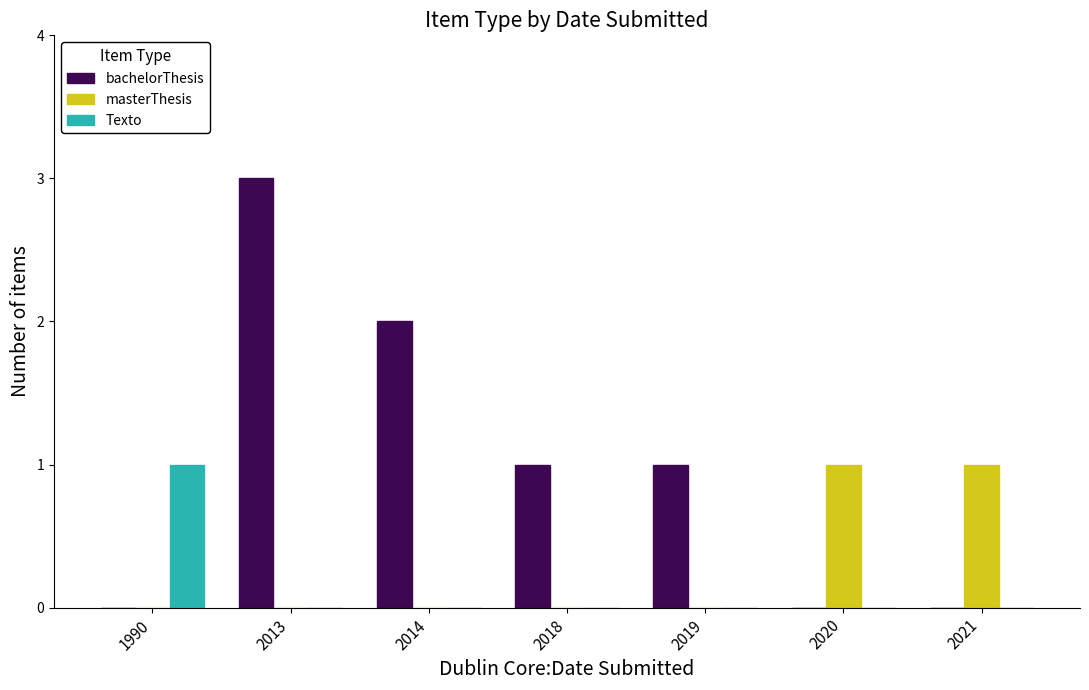

Count the number of categories in the chart.

7